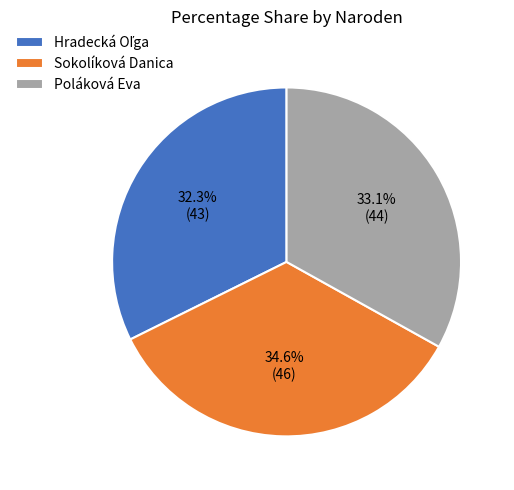

What is the total percentage of Poláková Eva and Sokolíková Danica?

67.7%